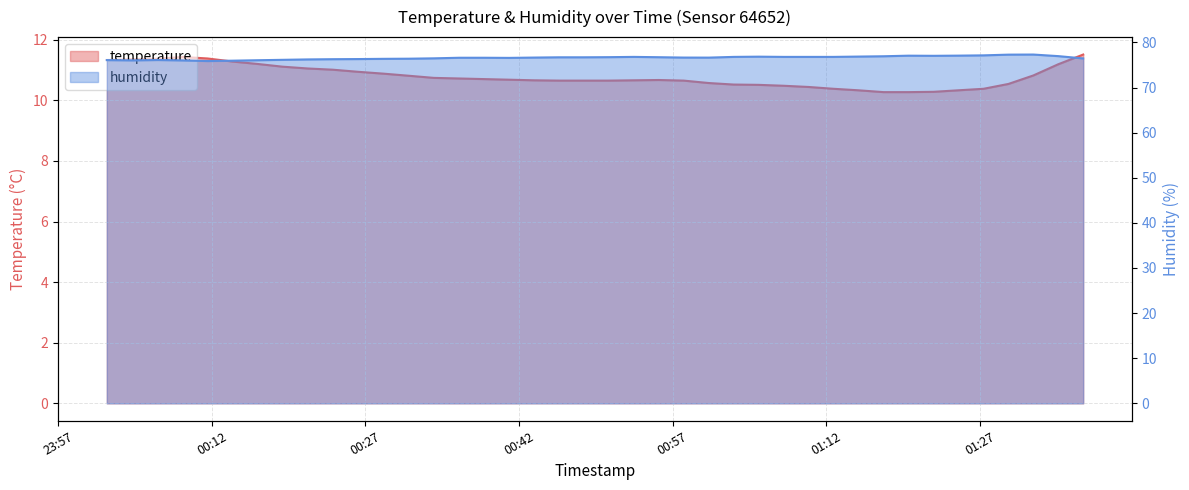

At which label does humidity reach its peak?

2022-12-18T01:32:14